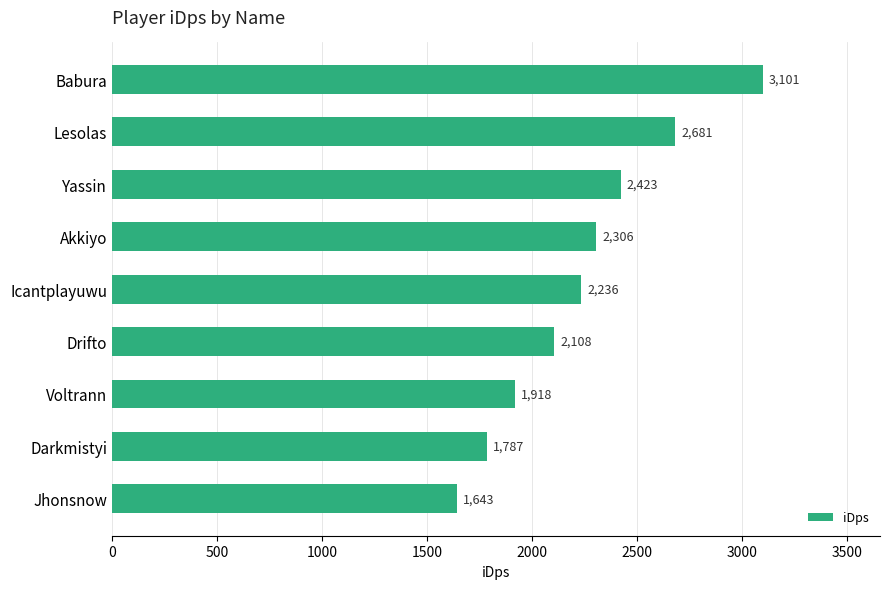

How many bars are there in total?

9